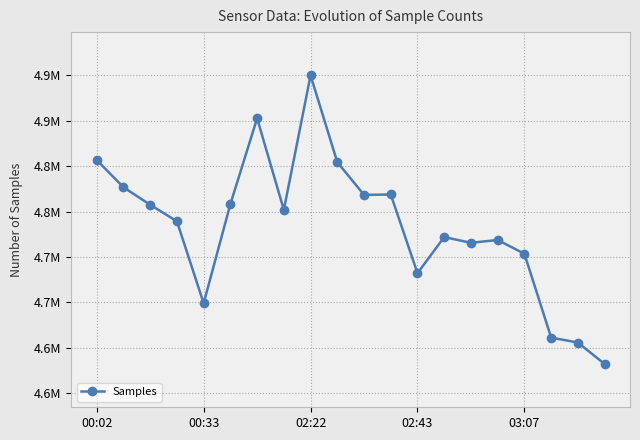

Does the chart have visible grid lines?

Yes